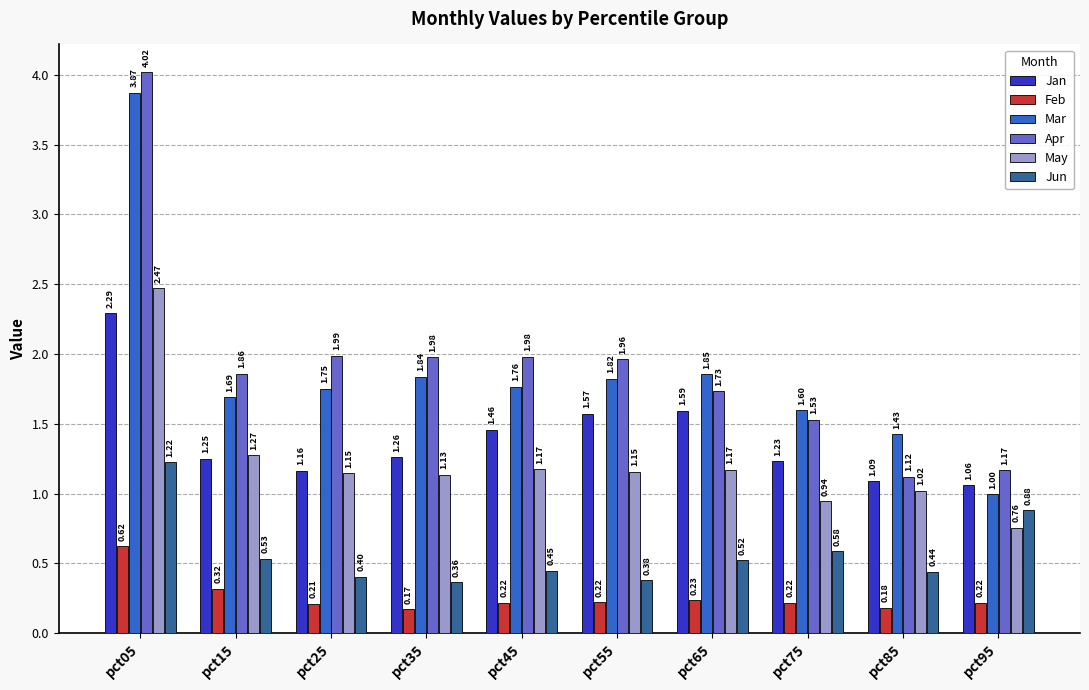

At how many categories does at least one series exceed 0?

10